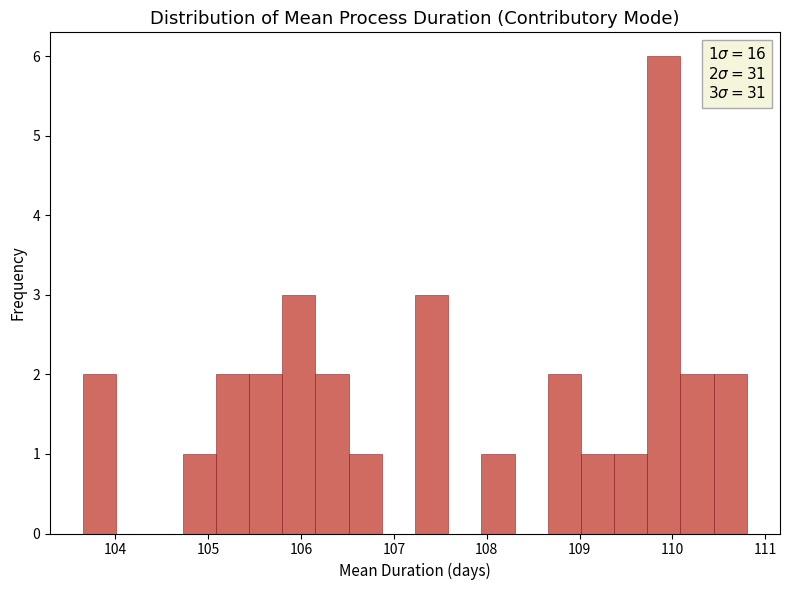

Around what value on the x-axis is the tallest bar? Give the approximate position of its centre, as read against the axis.

109.9